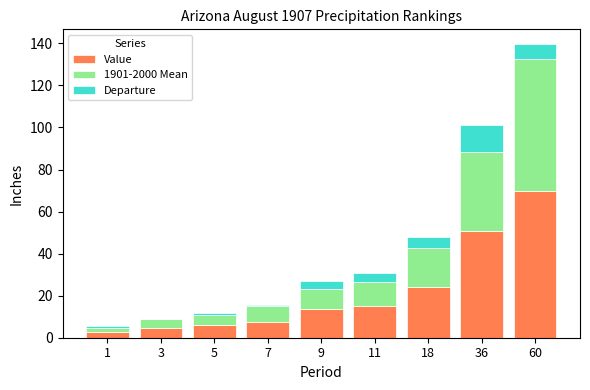

Are the bars horizontal?

No